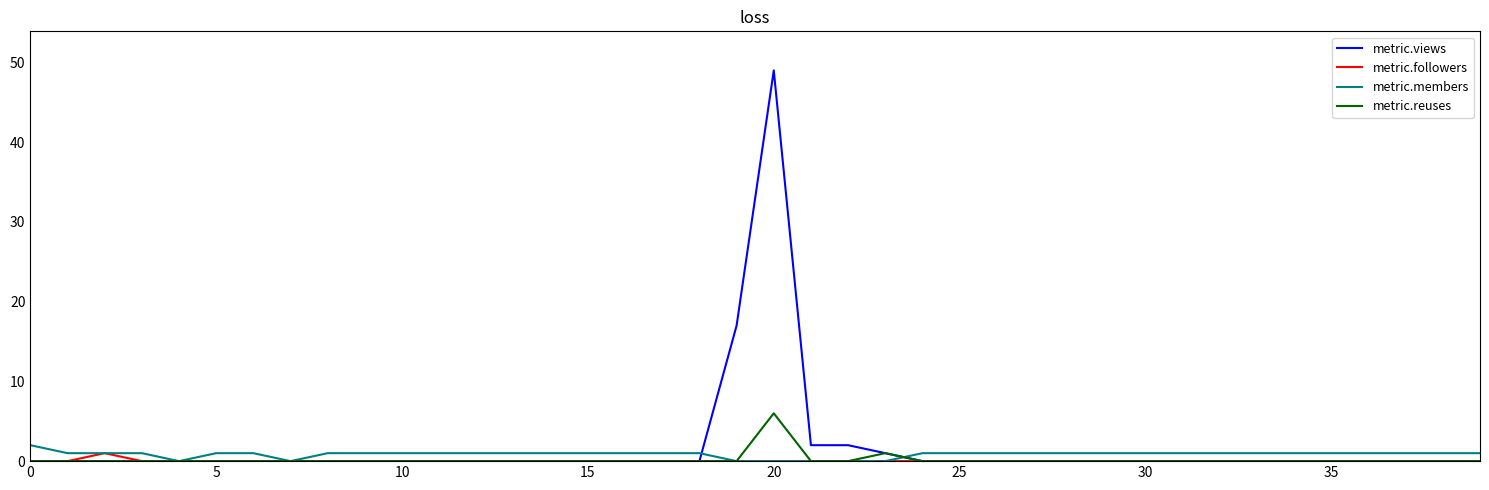

At how many categories does at least one series exceed 13?

2